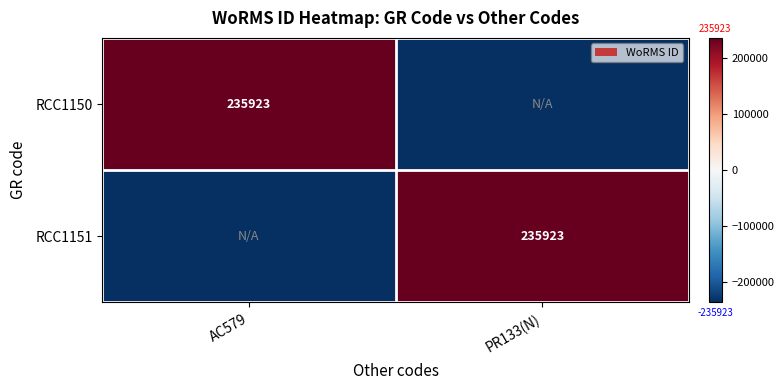

At which category is the sum across all series the highest?

AC579